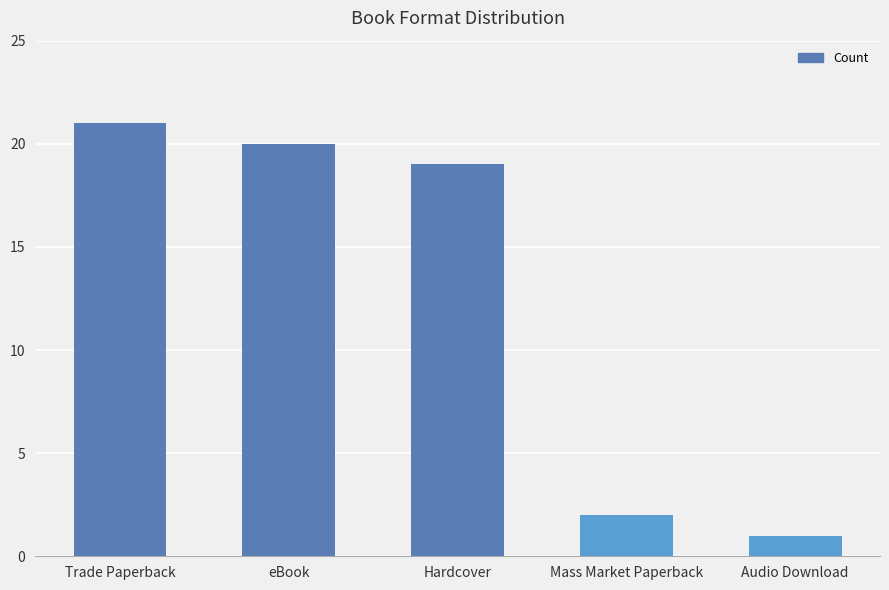

What is the sum of all values?

63